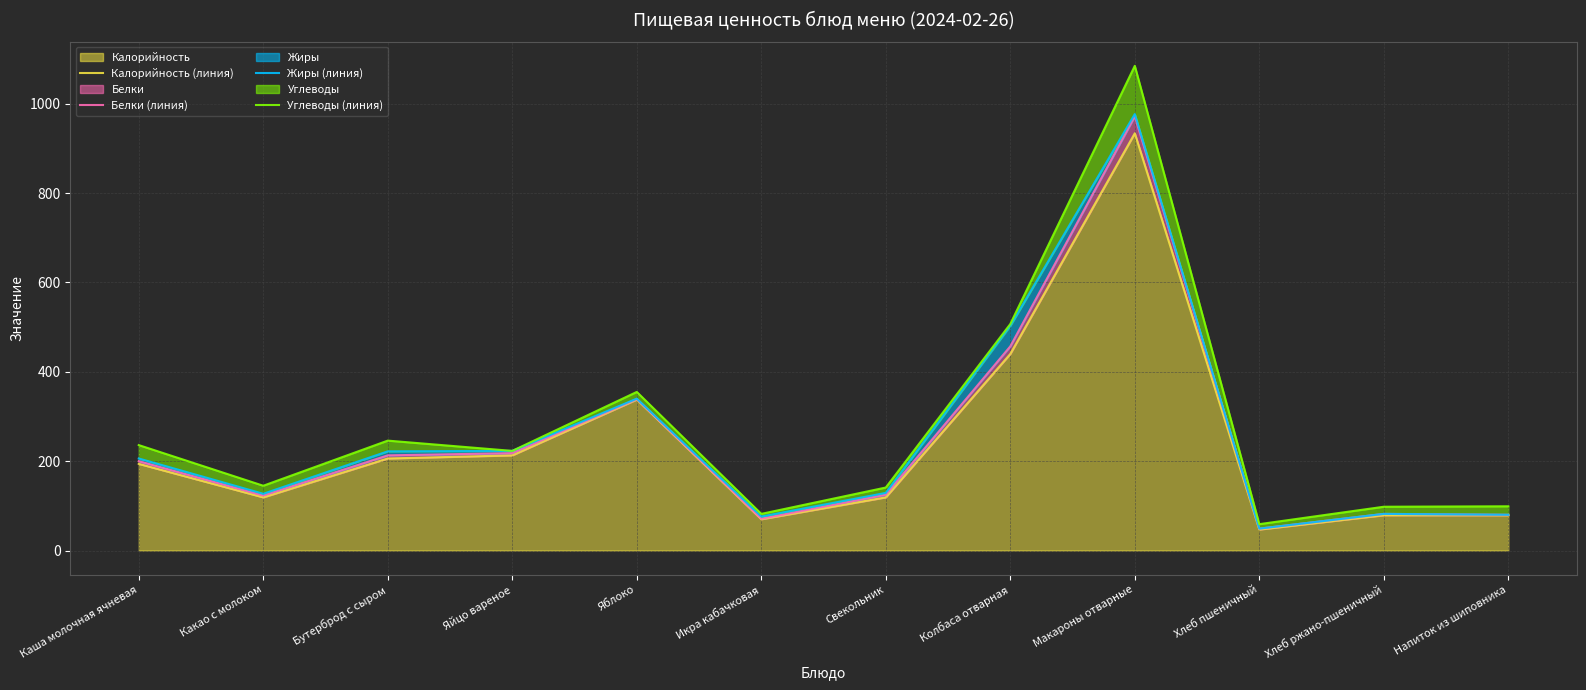

Does the chart display data point markers on the line(s)?

No